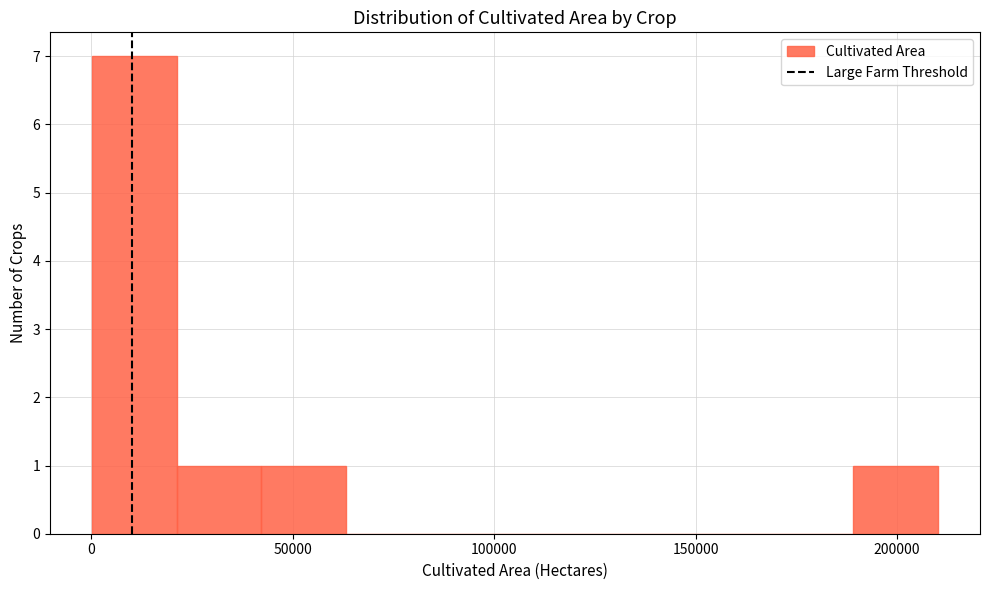

Reading left to right, transcribe this chart: for each bar, give the range it covers on the x-axis and its height. Neither the bar edges nor the heights are printed on the chart, so give them approximately, as read against the axes.

0 to 20000: 7
20000 to 40000: 1
40000 to 65000: 1
65000 to 85000: 0
85000 to 105000: 0
105000 to 125000: 0
125000 to 145000: 0
145000 to 170000: 0
170000 to 190000: 0
190000 to 210000: 1